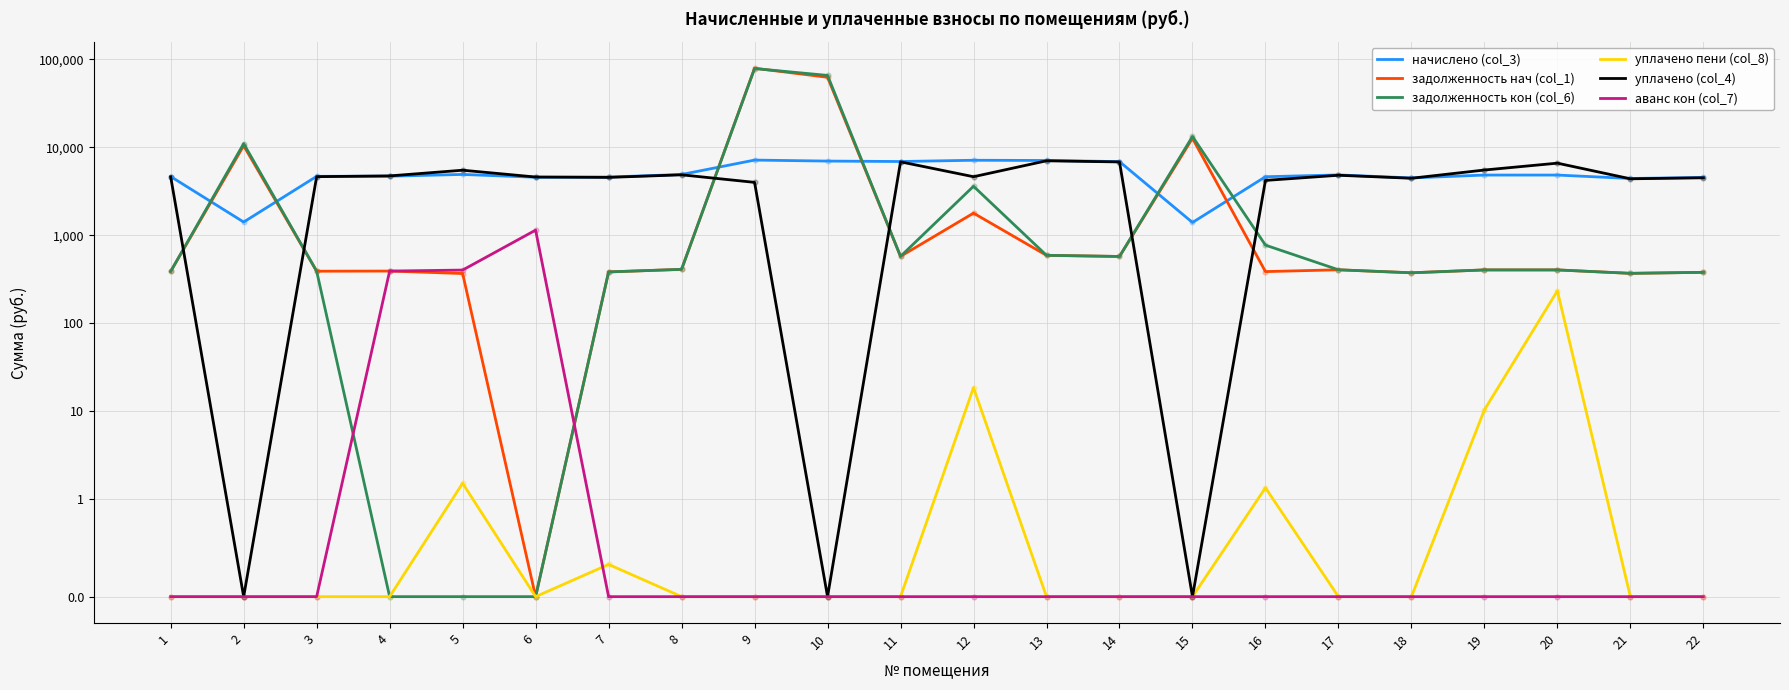

Which series contains the lowest Y value?

задолженность нач (col_1)